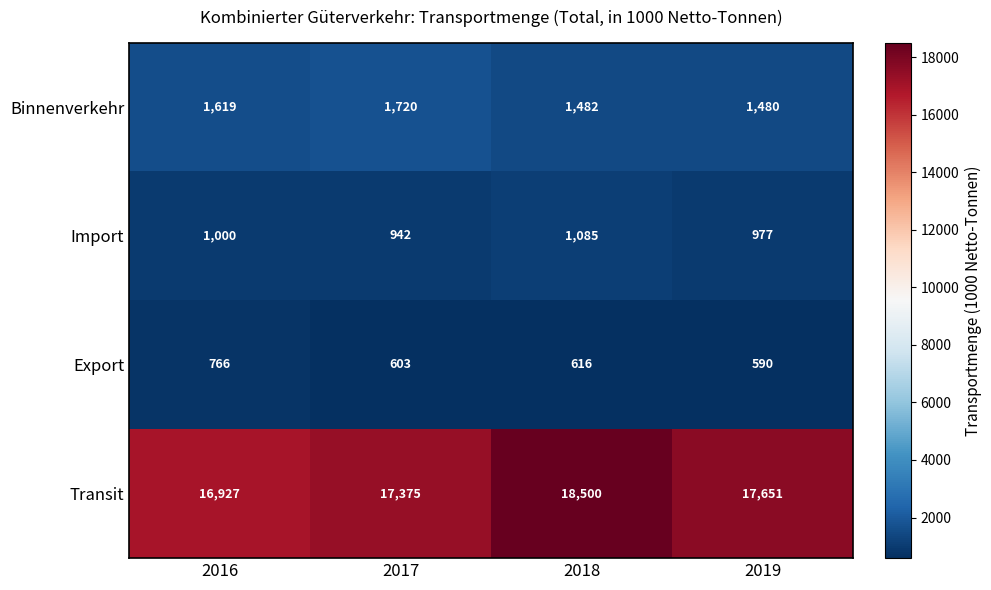

Which series changed the most between 2017 and 2018?

Transit